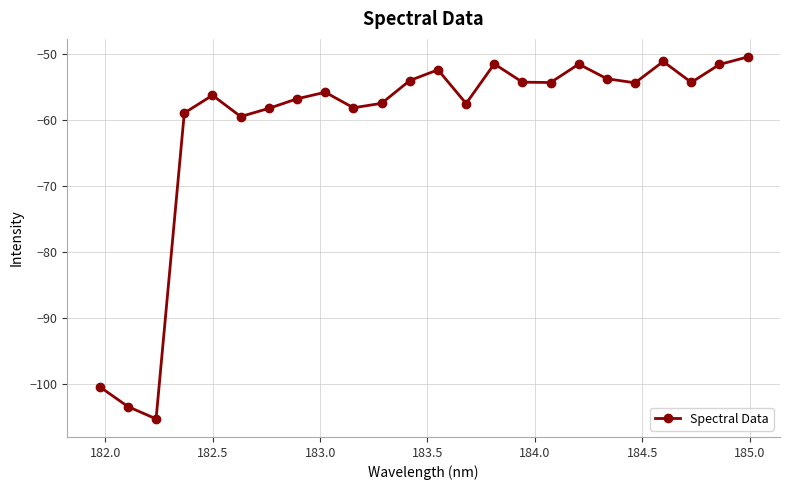

What is the sum of all values?

-1460.6